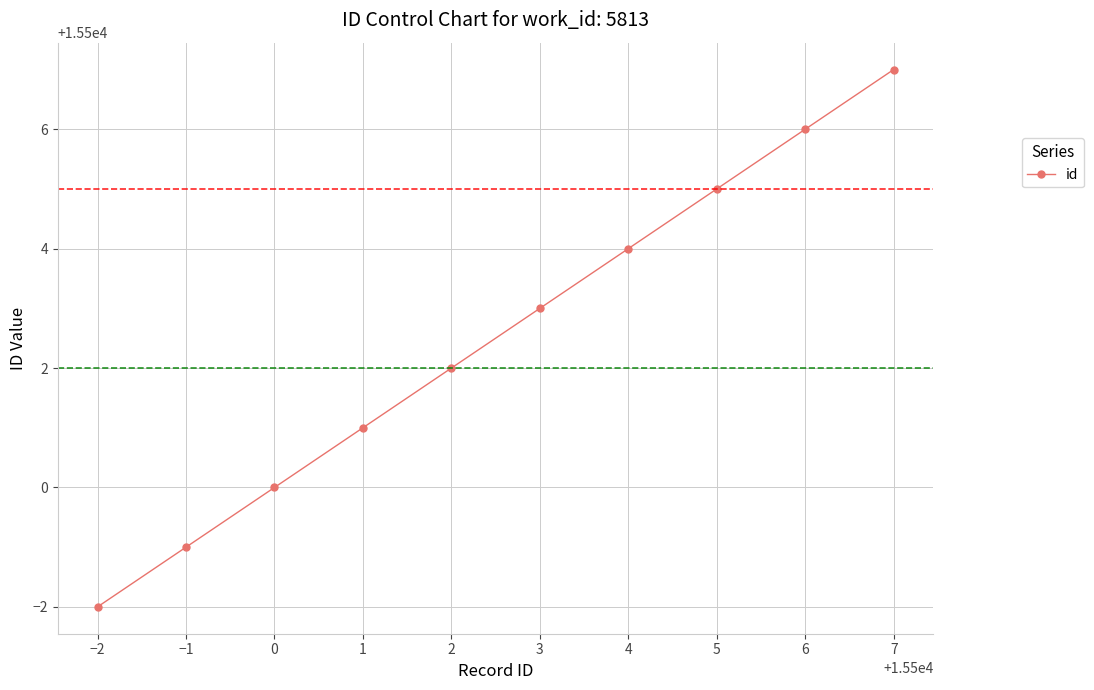

Reading right to left, what are all the values shown in this chart?

7=15507	6=15506	5=15505	4=15504	3=15503	2=15502	1=15501	0=15500	−1=15499	−2=15498